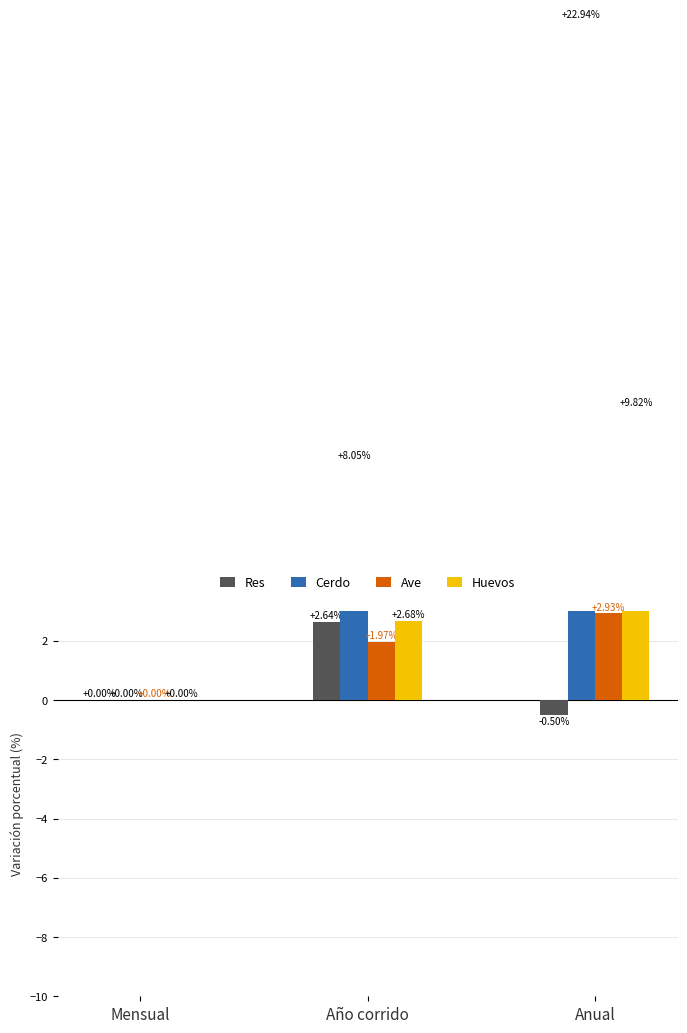

Reading left to right, what are all the values shown in this chart?

Res: Mensual=0.0	Año corrido=2.6	Anual=-0.5
Cerdo: Mensual=0.0	Año corrido=8.0	Anual=22.9
Ave: Mensual=0.0	Año corrido=2.0	Anual=2.9
Huevos: Mensual=0.0	Año corrido=2.7	Anual=9.8